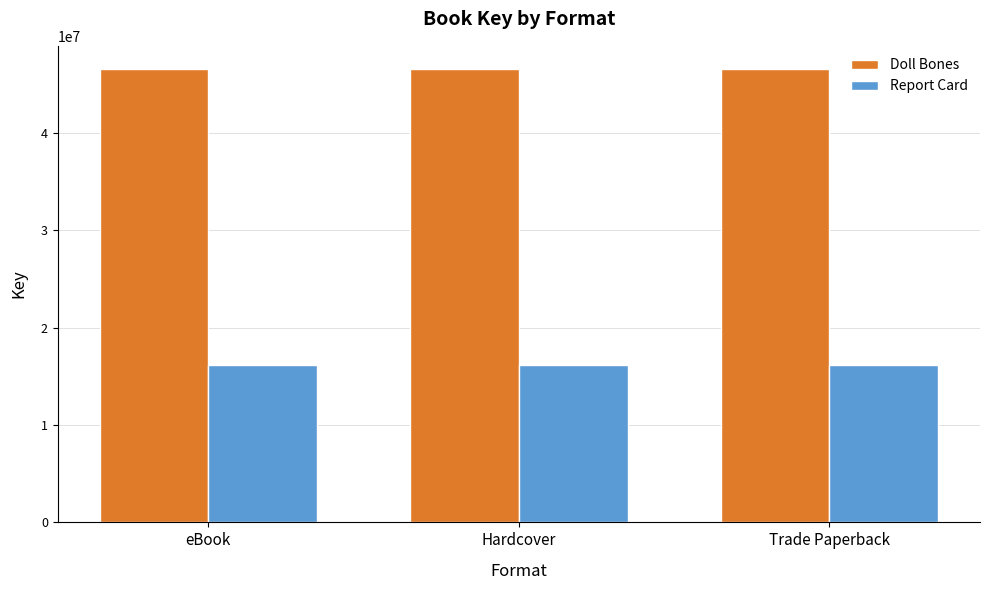

What is the sum of all Doll Bones values?

139933632